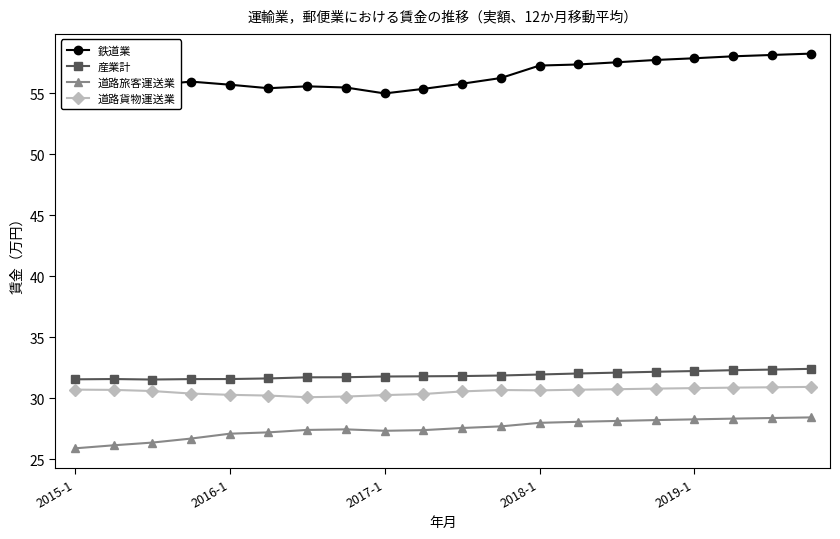

What is the difference between the maximum and second lowest values in the 道路旅客運送業 series?

2.3